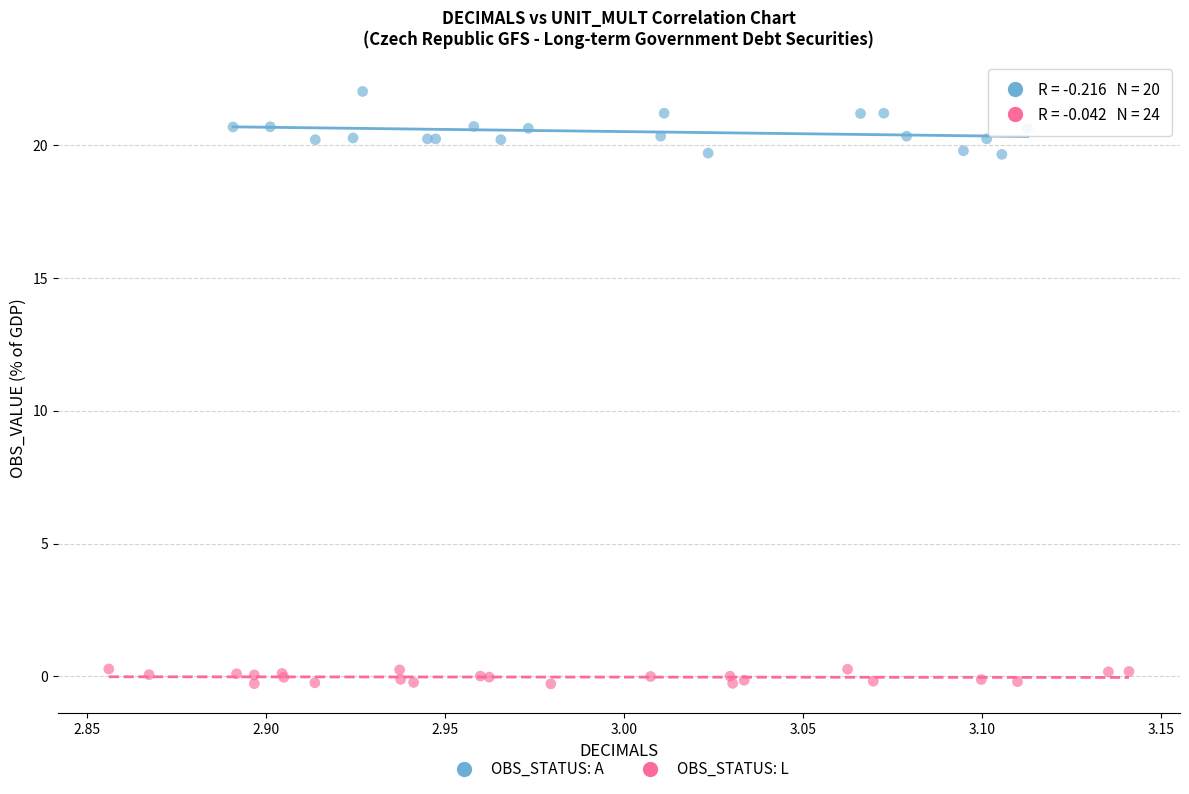

Which series reaches the minimum Y coordinate?

OBS_STATUS: L